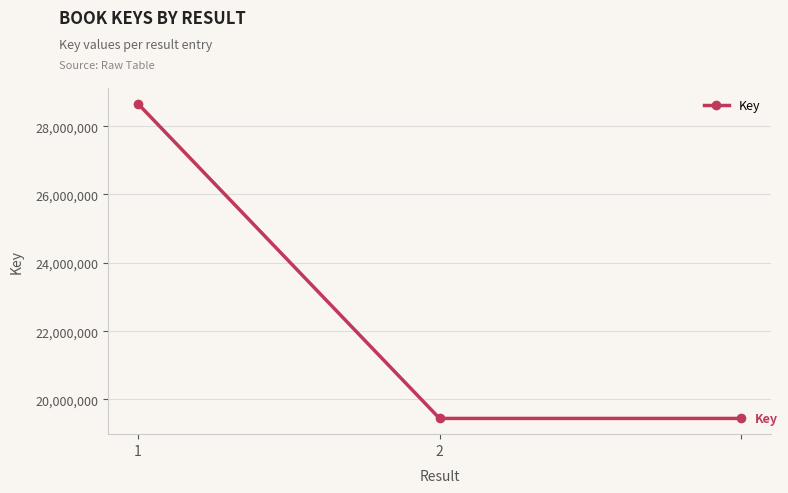

What is the smallest value displayed?

19444956